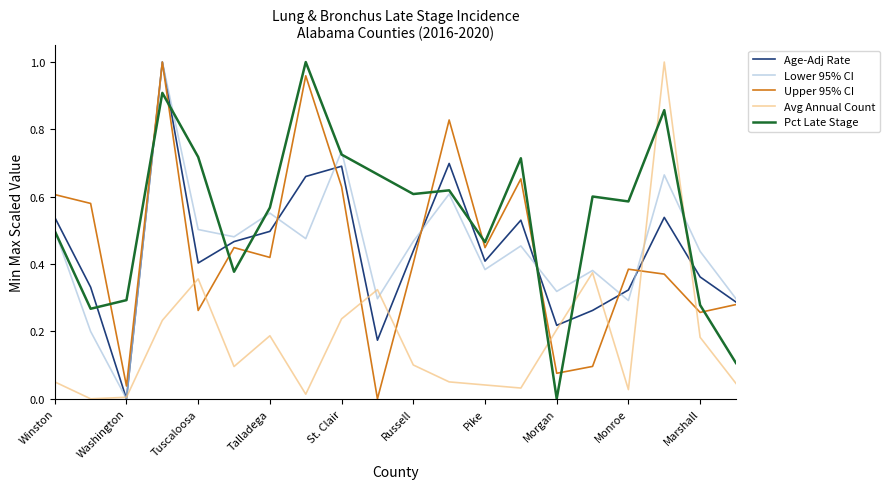

True or false: Upper 95% CI has more than 1 points higher than both neighbors.

True